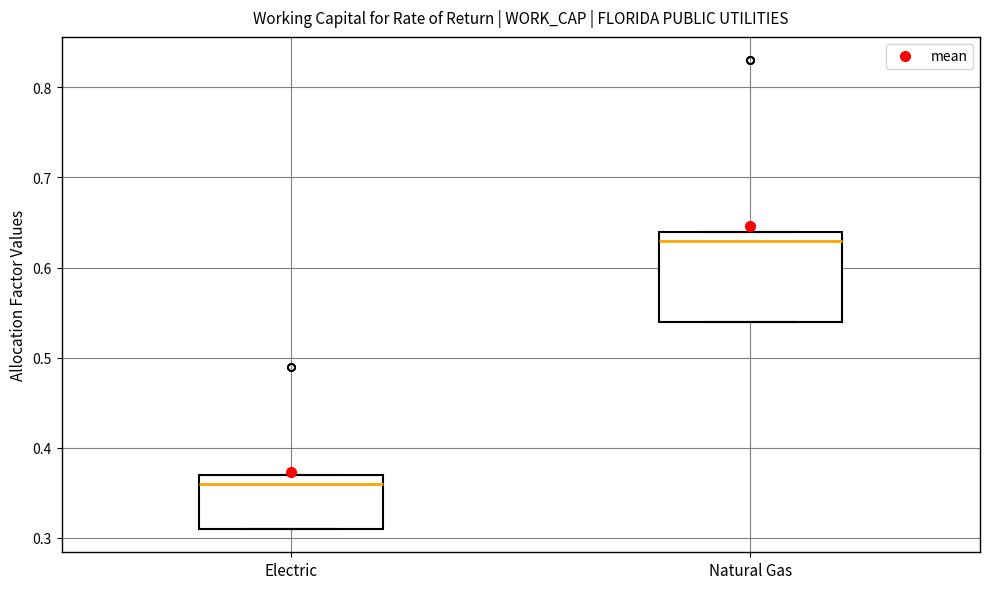

Where is the upper edge of the box for Electric on the y-axis? The values are not printed on the chart, so give them approximately, as read against the axis.

0.37